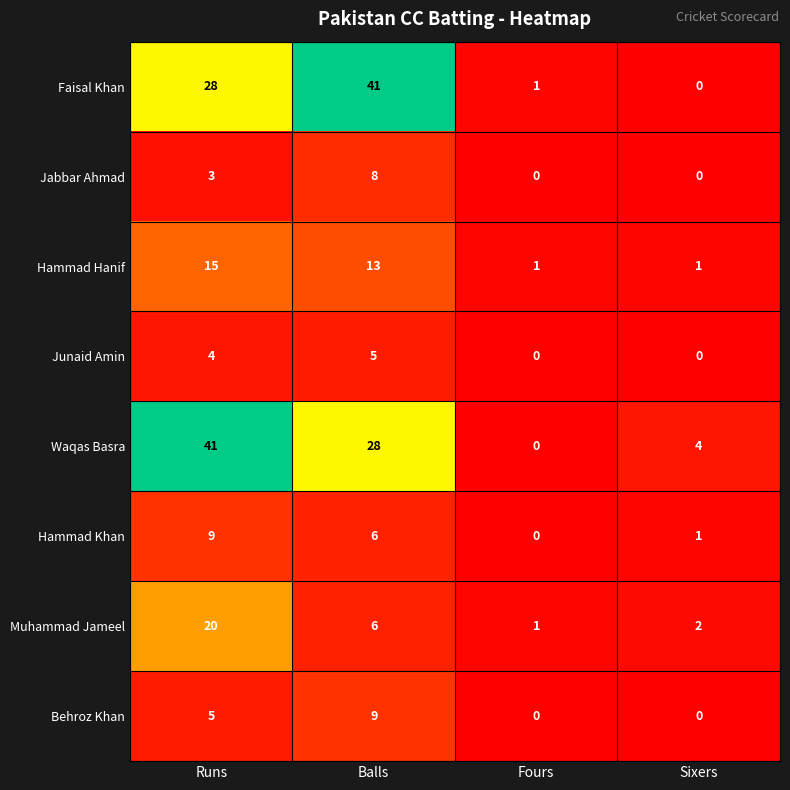

The value of Hammad Khan at Sixers is 2. True or false?

False